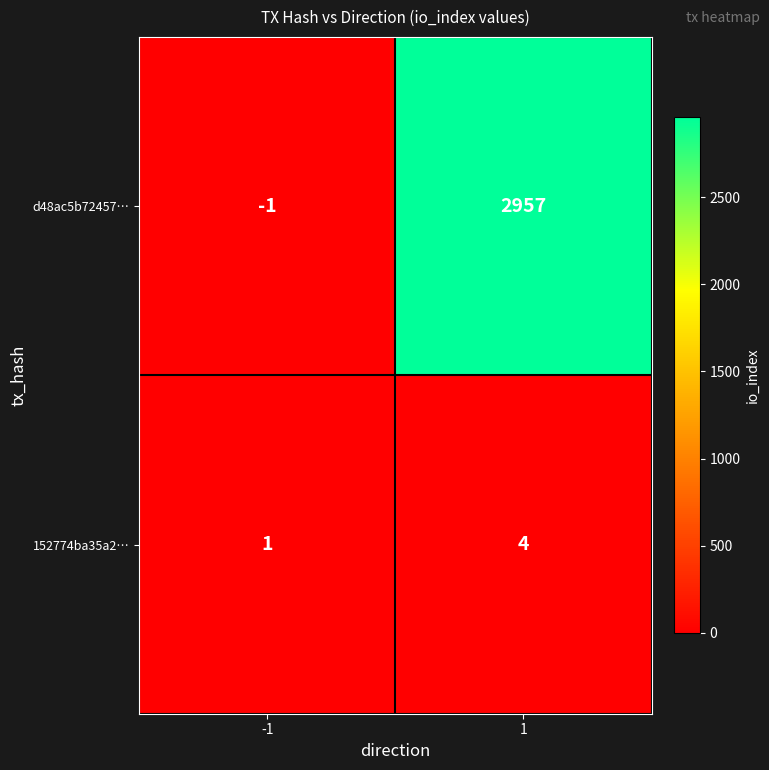

What is the difference between the 152774ba35a2… values at -1 and 1?

3